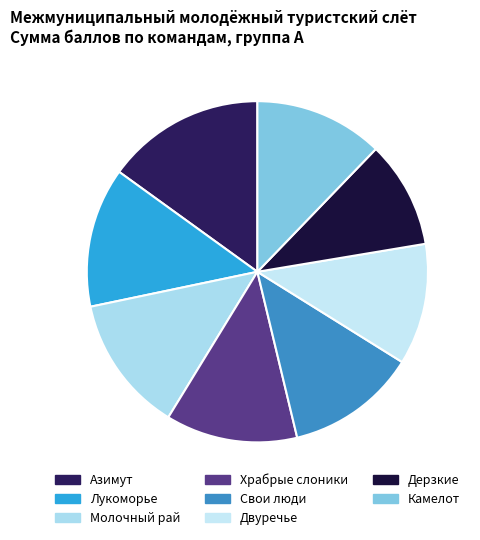

How many segments does this pie chart have?

8